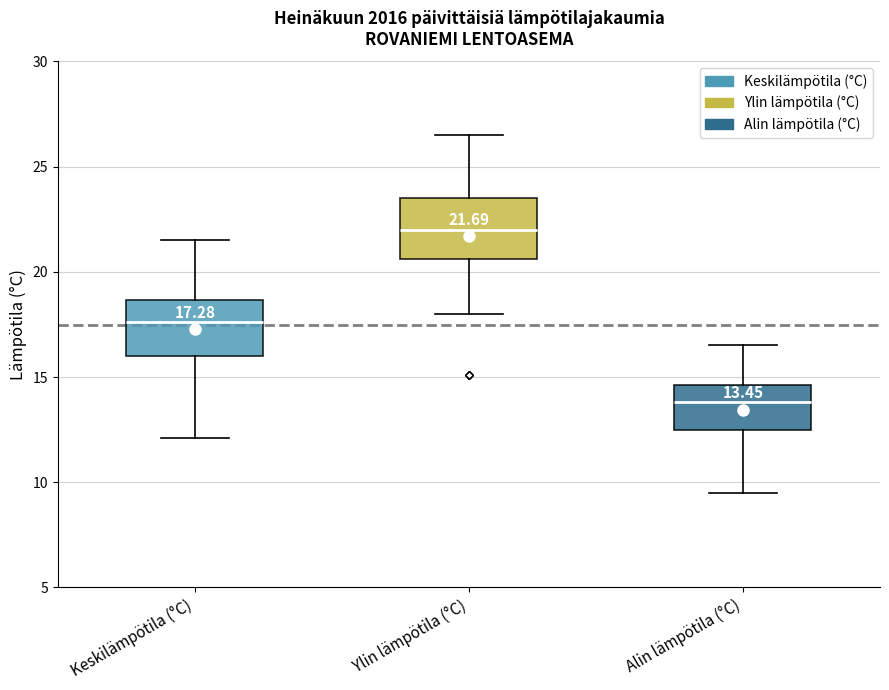

Which box has the highest median line?

Ylin lämpötila (°C)